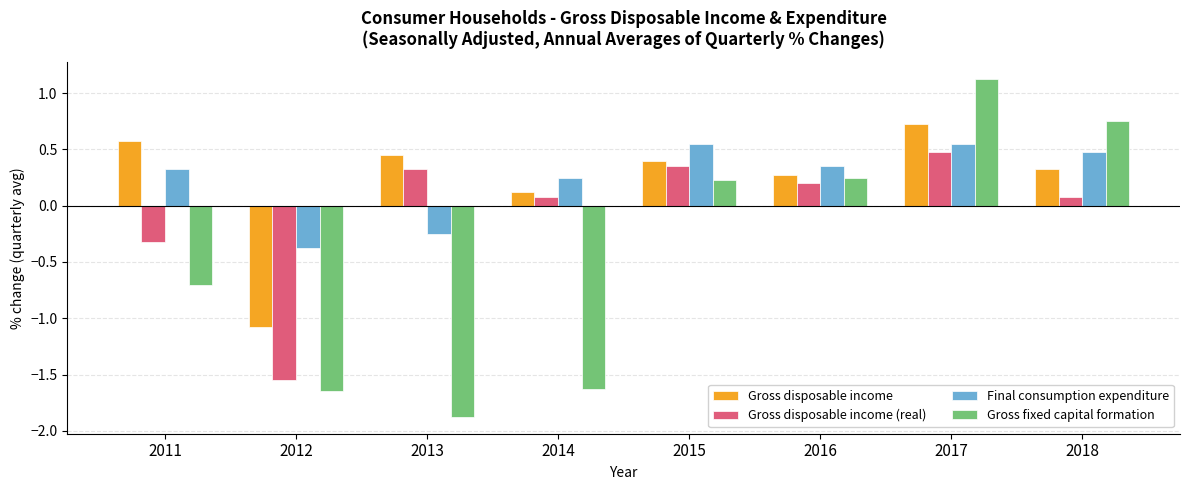

What is the total value across all series at 2014?

-1.2